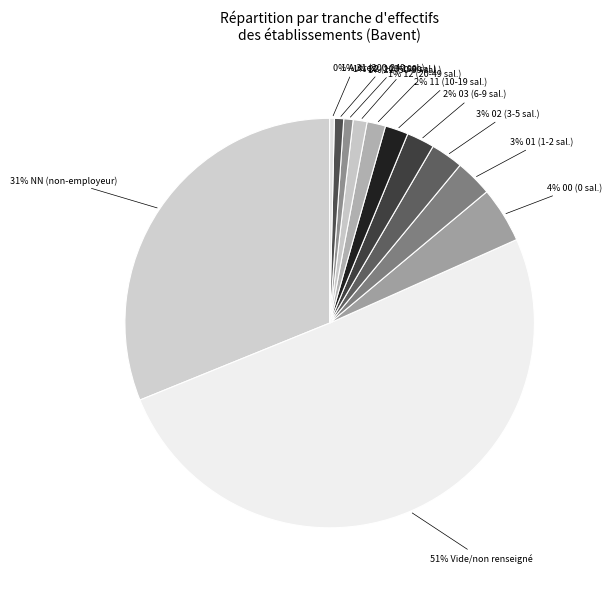

How many slices are in this pie chart?

12